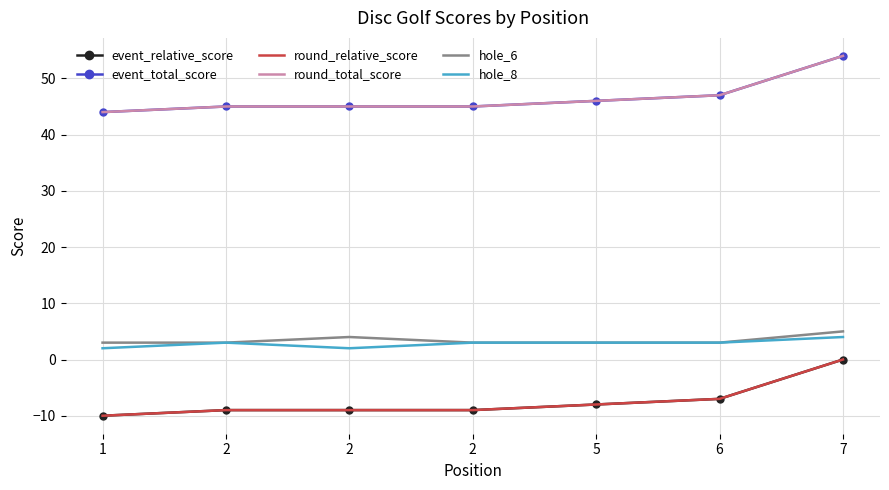

Rank the series by their maximum value, from lowest to highest.

event_relative_score, round_relative_score, hole_8, hole_6, event_total_score, round_total_score